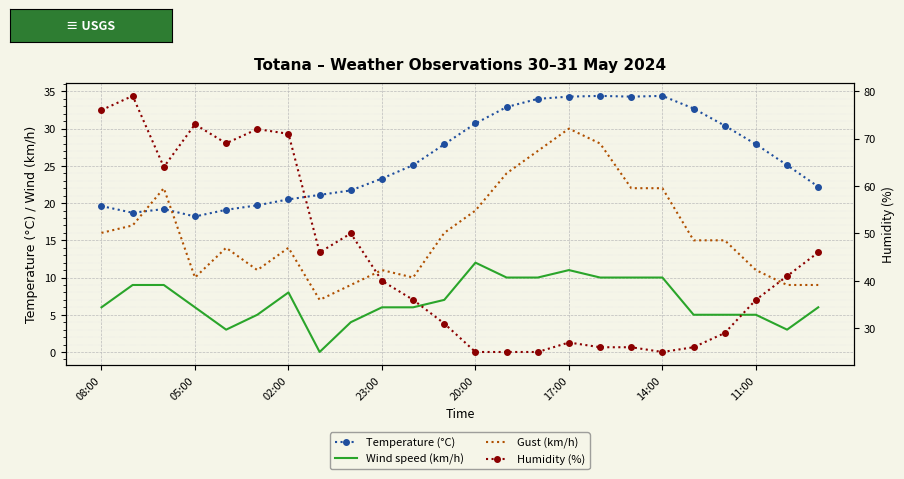

What is the spread (max minus min) of values at 10?

30.0